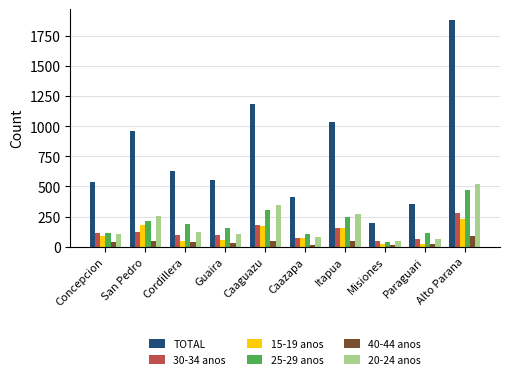

True or false: 30-34 anos has a value of 123 at San Pedro.

True